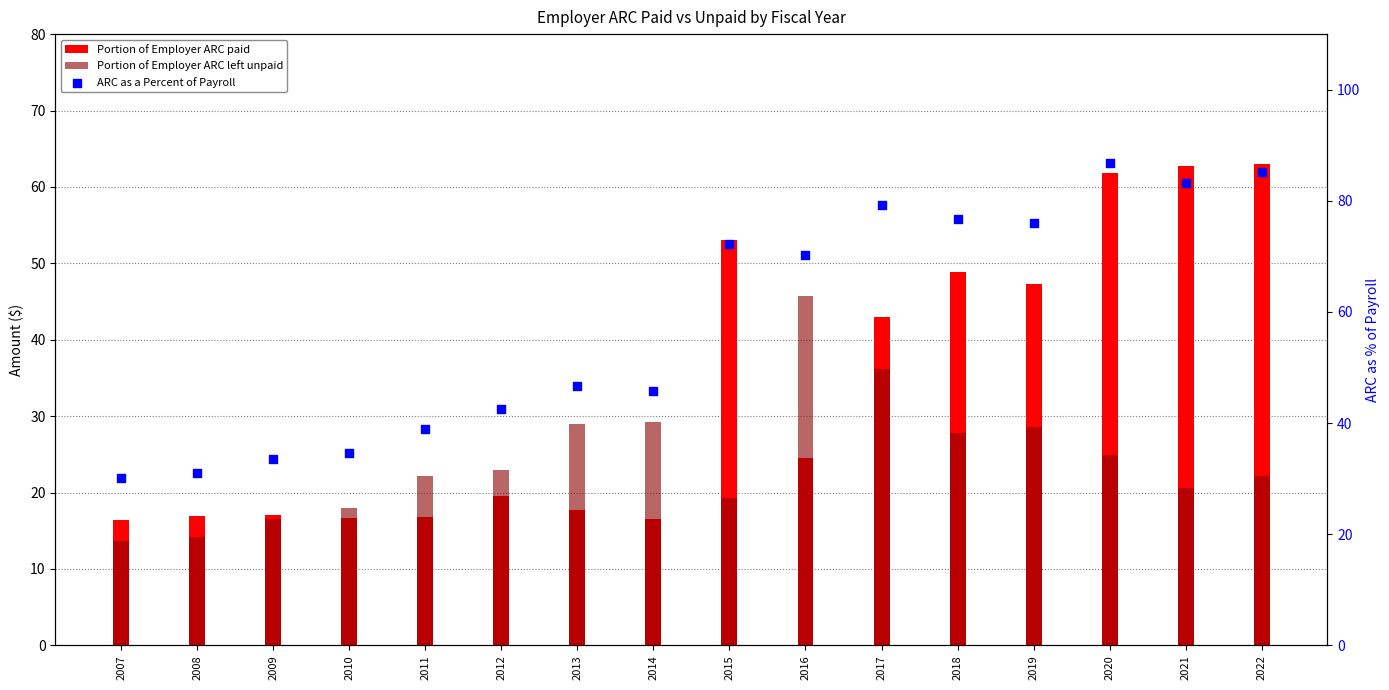

At which category is the sum across all series the highest?

2020